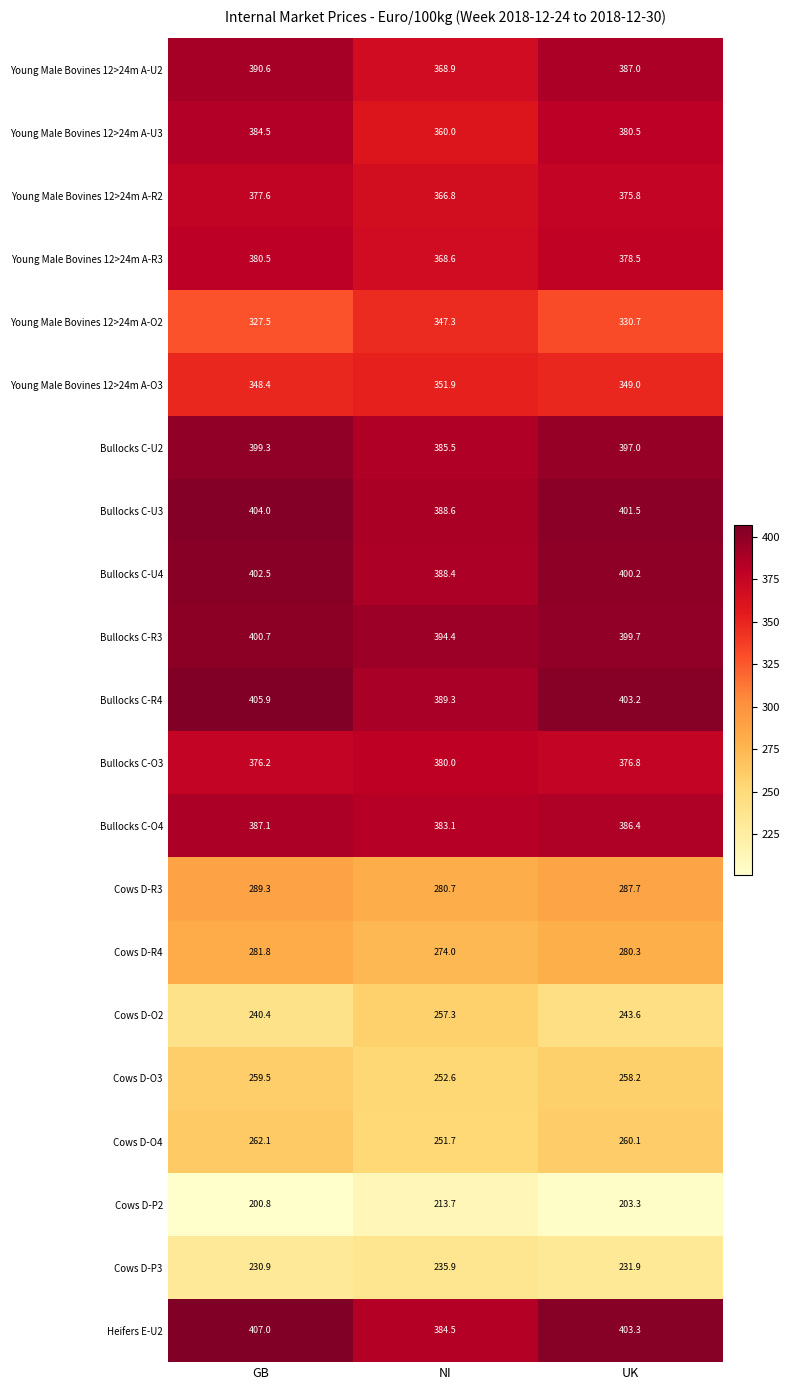

How many distinct data groups are displayed?

21